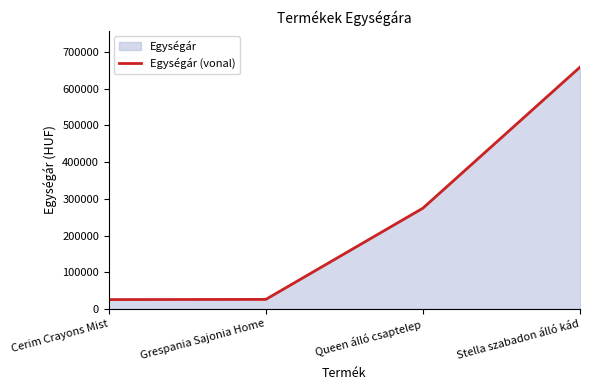

What is the smallest value displayed?

25490